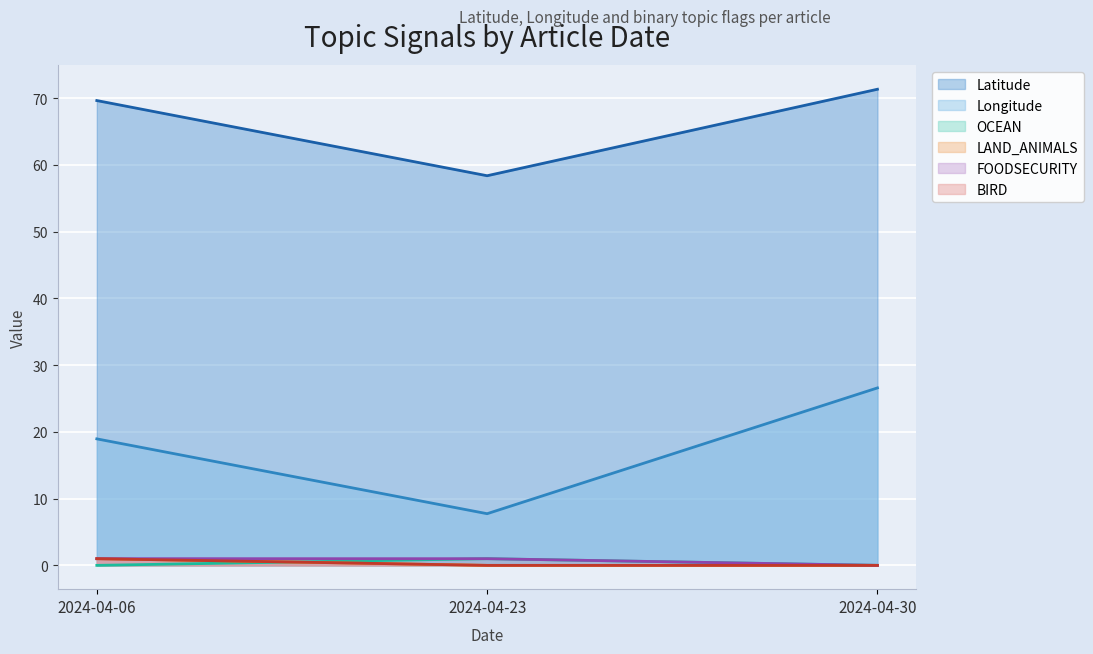

List the series in order of their peak value, lowest first.

OCEAN, LAND_ANIMALS, FOODSECURITY, BIRD, Longitude, Latitude